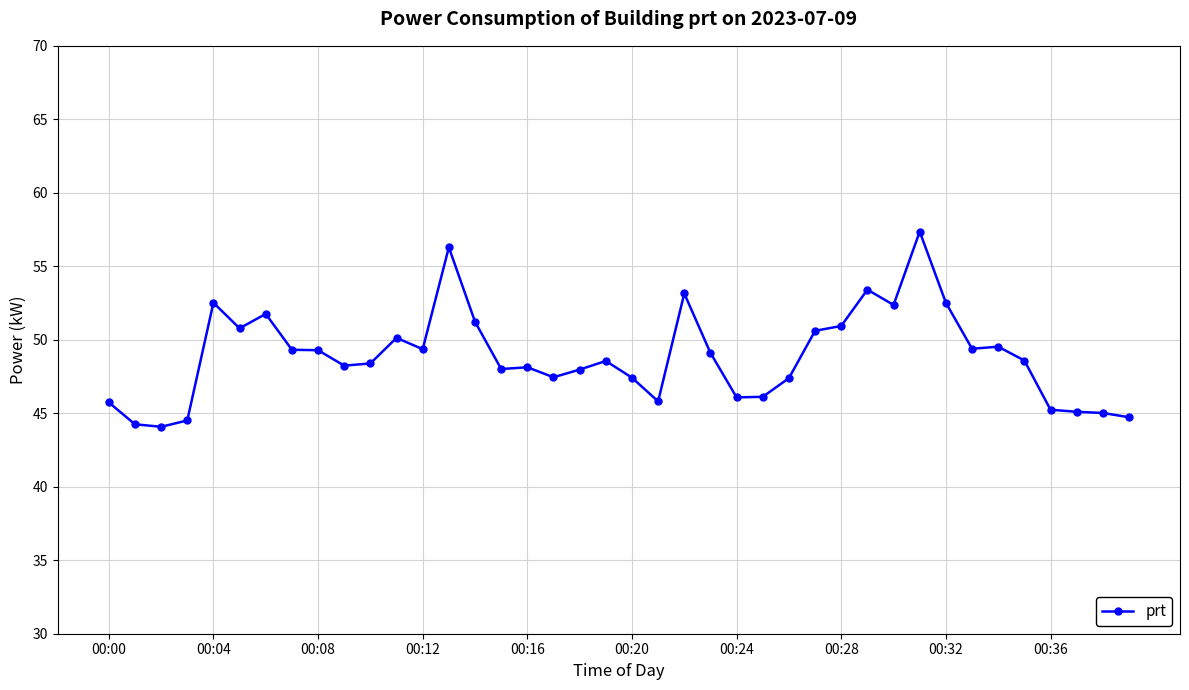

What is the sum of all values?

1955.9